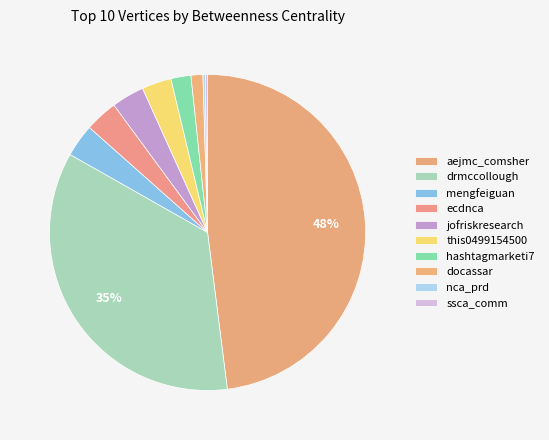

Which slice is the smallest?

ssca_comm